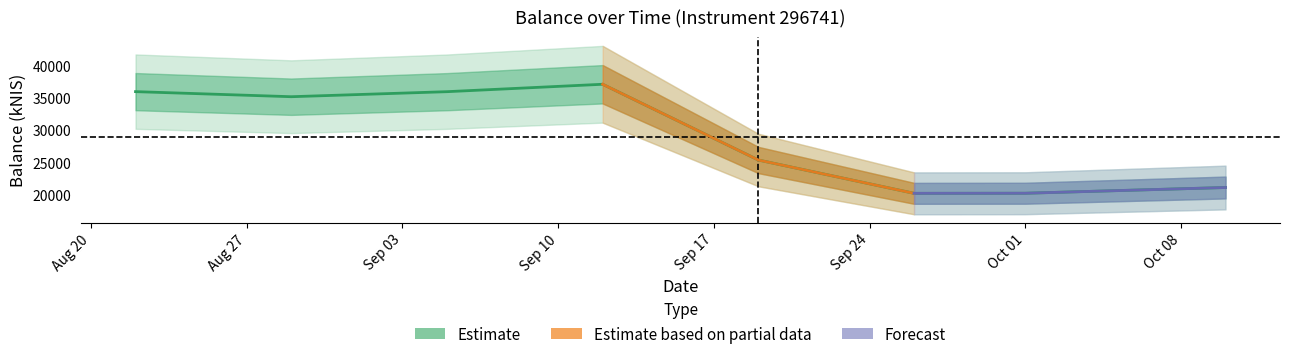

Is this an area chart (filled region under the line)?

No